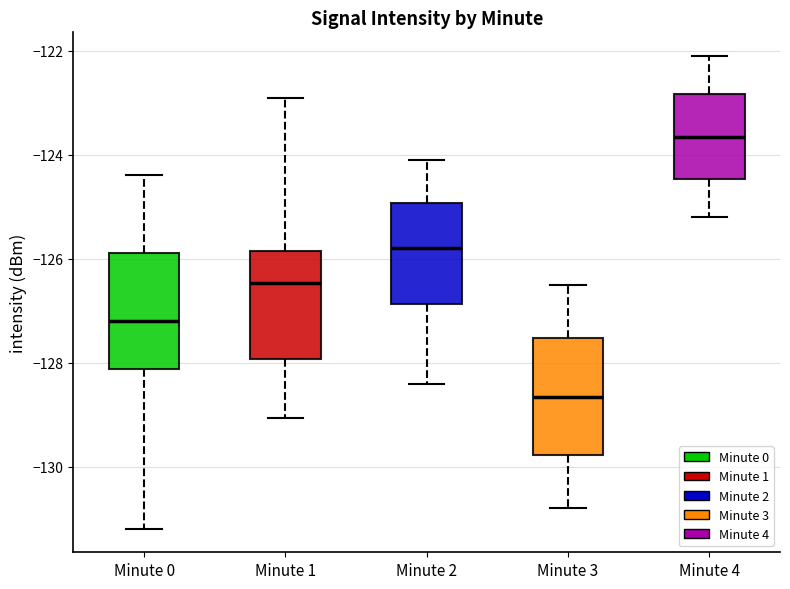

Reading left to right, read every box against the y-axis: the position of its median line, the range the box covers, and the ends of its whiskers. The values are not printed on the chart, so give them approximately, as read against the axis.

Minute 0: median -127.2, box -128.2 to -125.8, whiskers -131.2 to -124.4
Minute 1: median -126.4, box -128.0 to -125.8, whiskers -129.0 to -123.0
Minute 2: median -125.8, box -126.8 to -125.0, whiskers -128.4 to -124.0
Minute 3: median -128.6, box -129.8 to -127.6, whiskers -130.8 to -126.4
Minute 4: median -123.6, box -124.4 to -122.8, whiskers -125.2 to -122.0